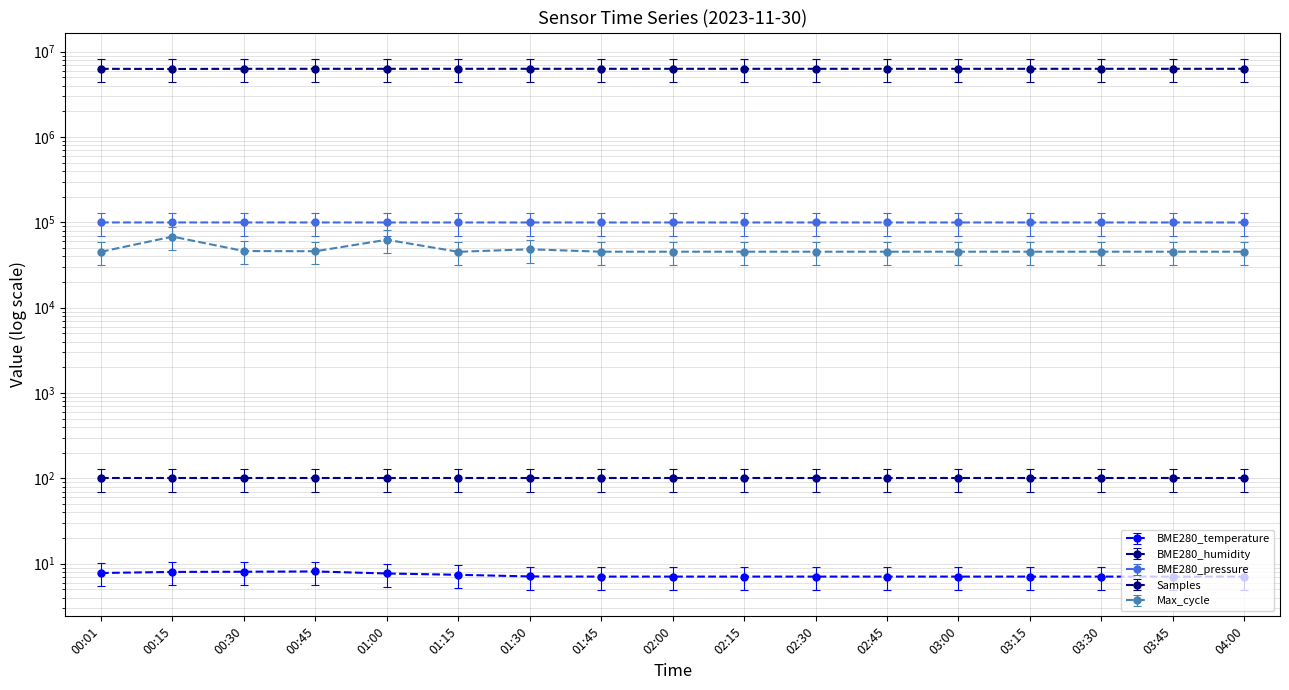

What is the minimum value shown in the chart?

9.2